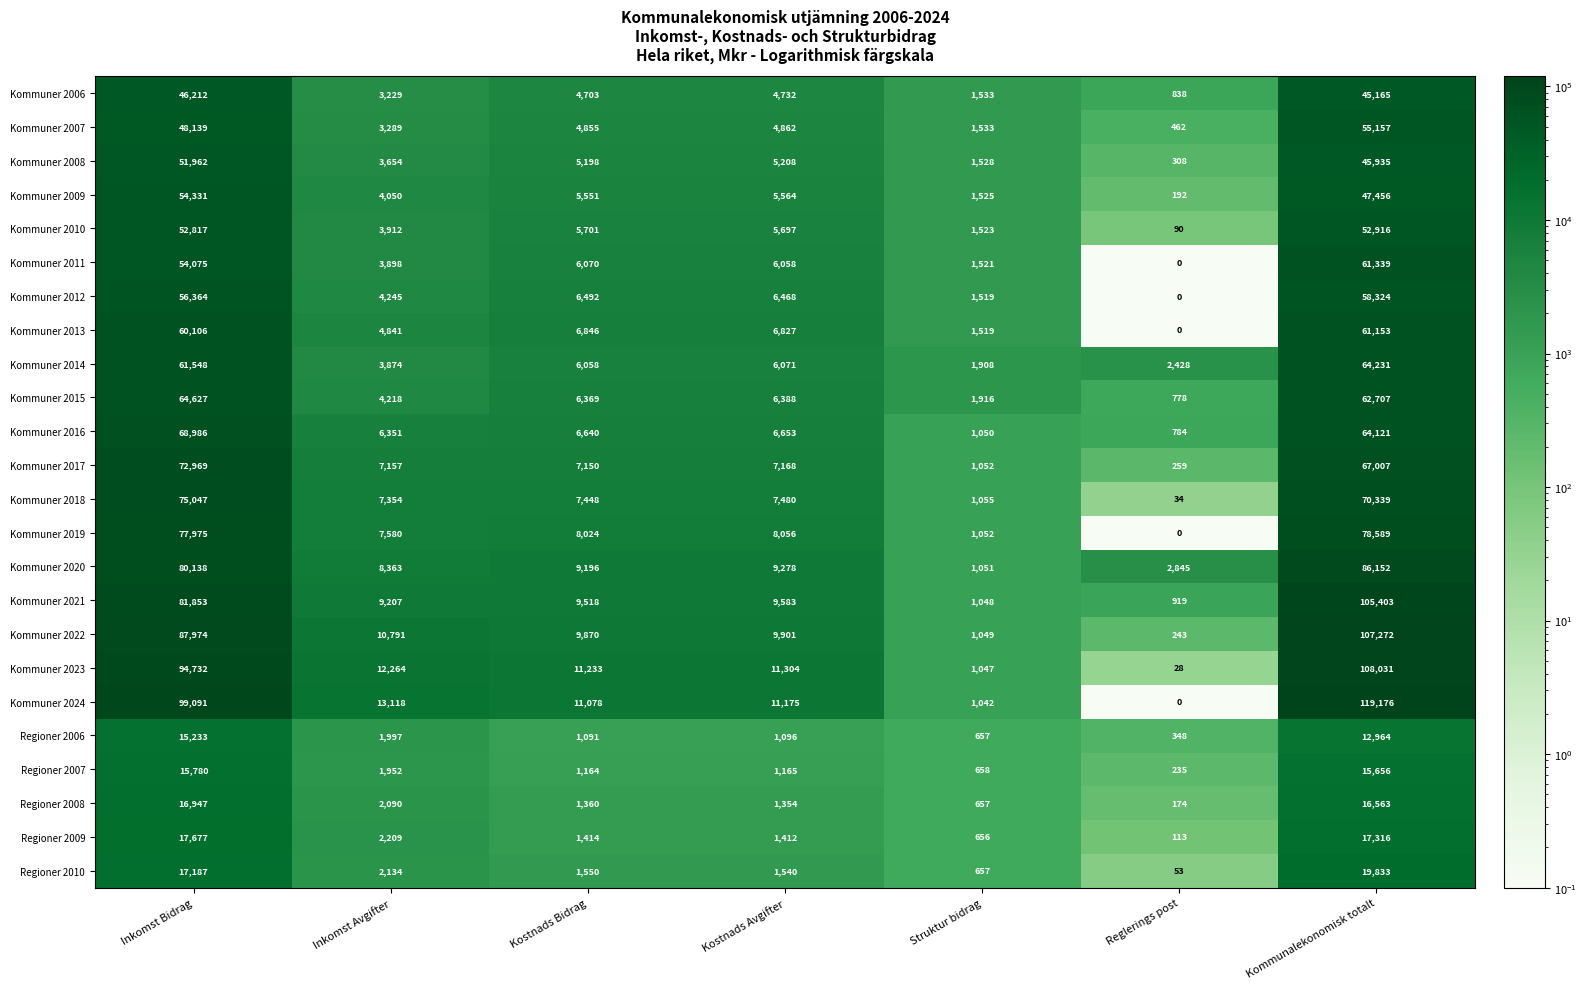

Between Inkomst Bidrag and Kostnads Avgifter, which series saw the biggest shift?

Kommuner 2024